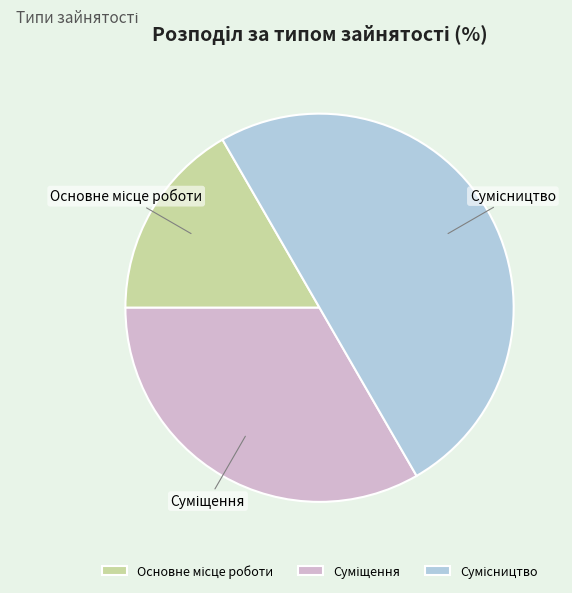

Is the sum of Суміщення and Основне місце роботи greater than half?

No